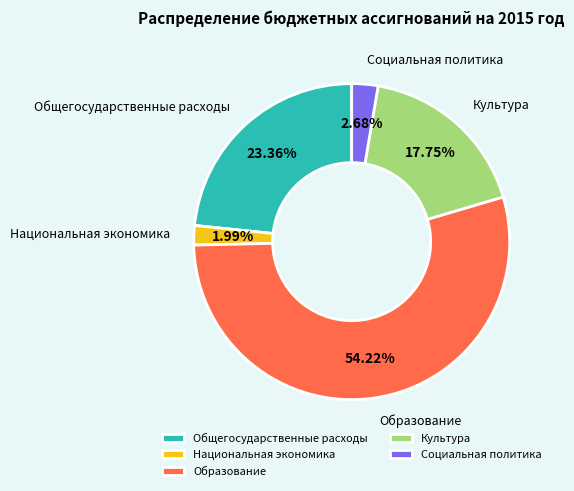

How many slices are in this pie chart?

5